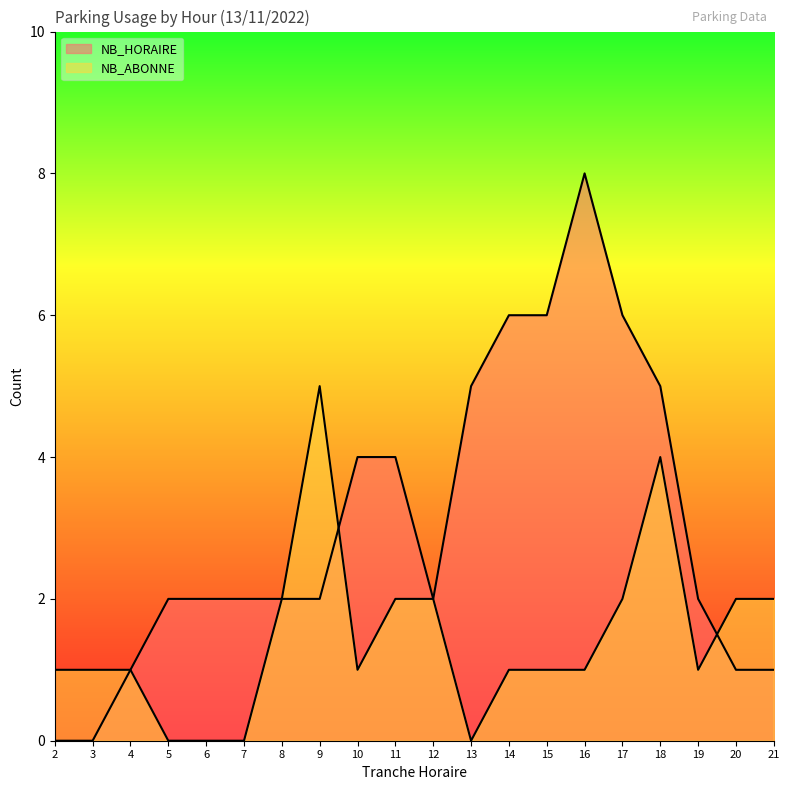

How many lines are shown in the chart?

2